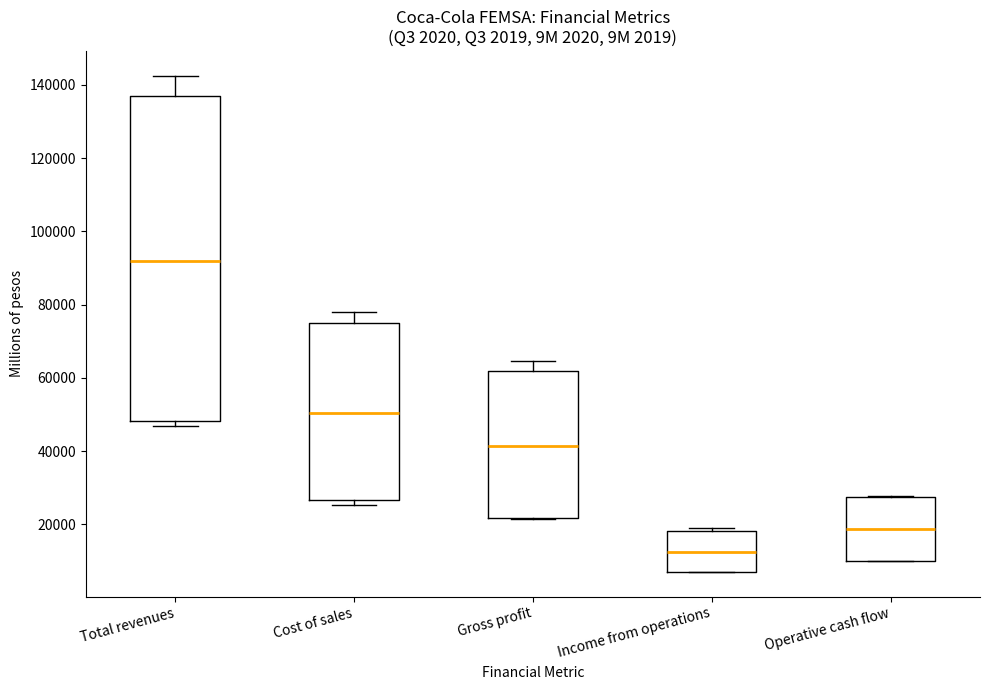

Reading left to right, read every box against the y-axis: the position of its median line, the range the box covers, and the ends of its whiskers. The values are not printed on the chart, so give them approximately, as read against the axis.

Total revenues: median 92000, box 48000 to 136000, whiskers 46000 to 142000
Cost of sales: median 50000, box 26000 to 74000, whiskers 26000 (just below the box's lower edge) to 78000
Gross profit: median 42000, box 22000 to 62000, whiskers 22000 to 64000
Income from operations: median 12000, box 8000 to 18000, whiskers 8000 to 20000
Operative cash flow: median 18000, box 10000 to 28000, whiskers 10000 to 28000